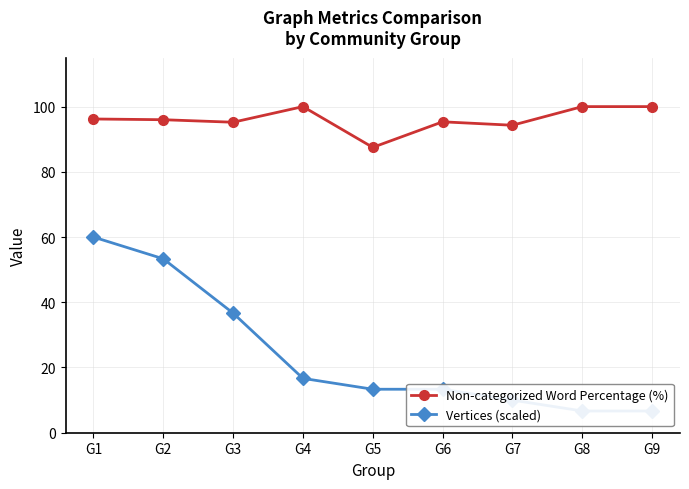

At which category does Non-categorized Word Percentage (%) reach its first local peak?

G4